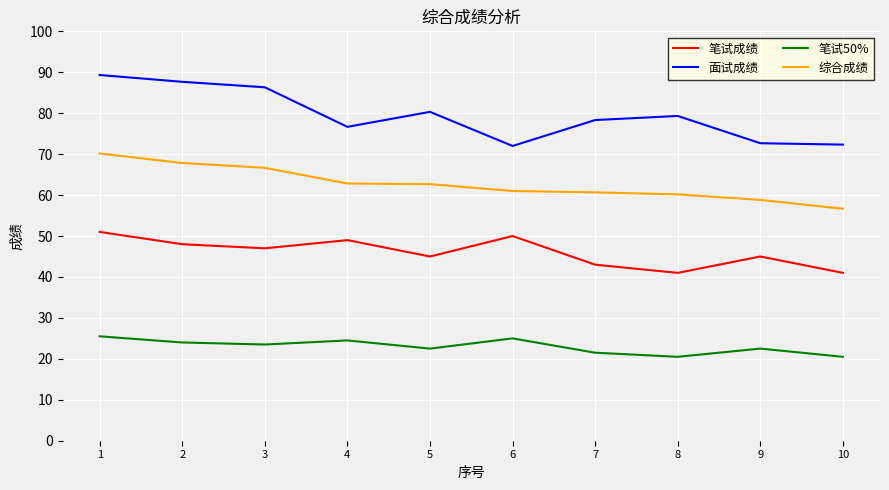

What is the total value across all series at 6?

208.0